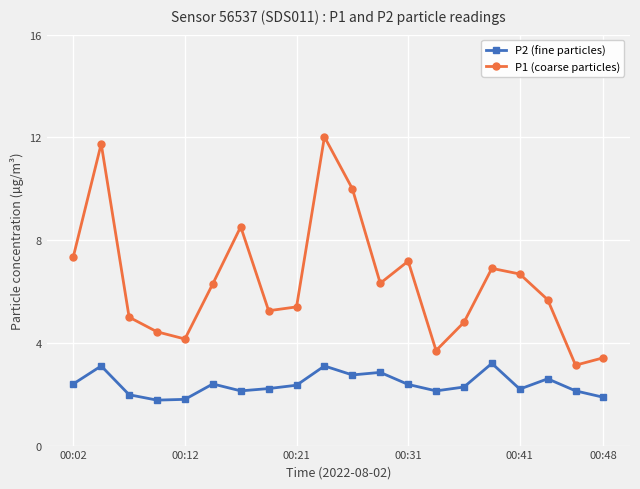

List the series in order of their overall mean, highest first.

P1 (coarse particles), P2 (fine particles)